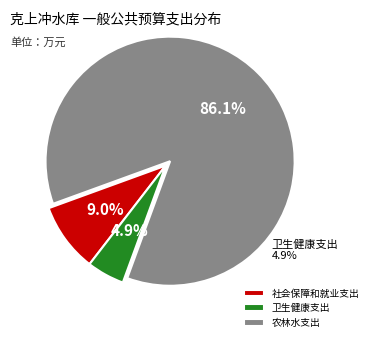

To the nearest percent, what portion does 农林水支出 represent?

86%